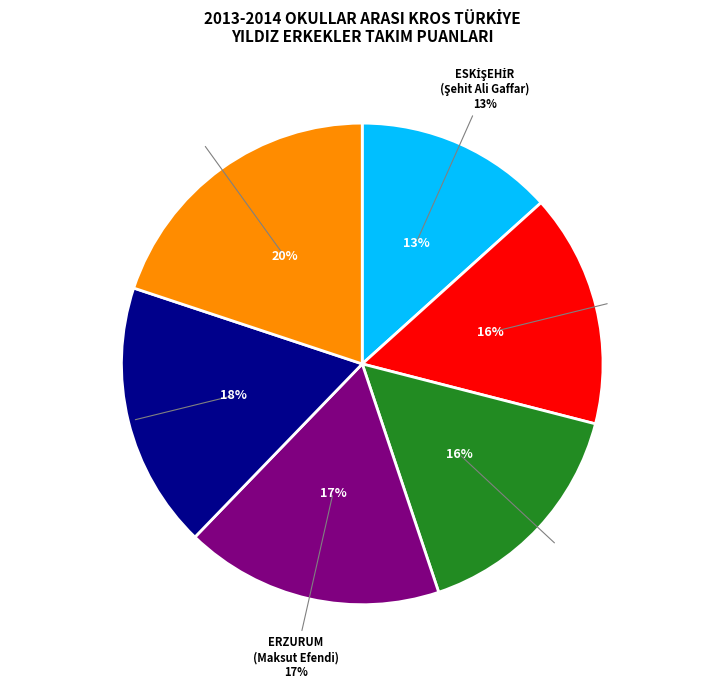

Is it true that MANİSA is 24% of the pie?

False